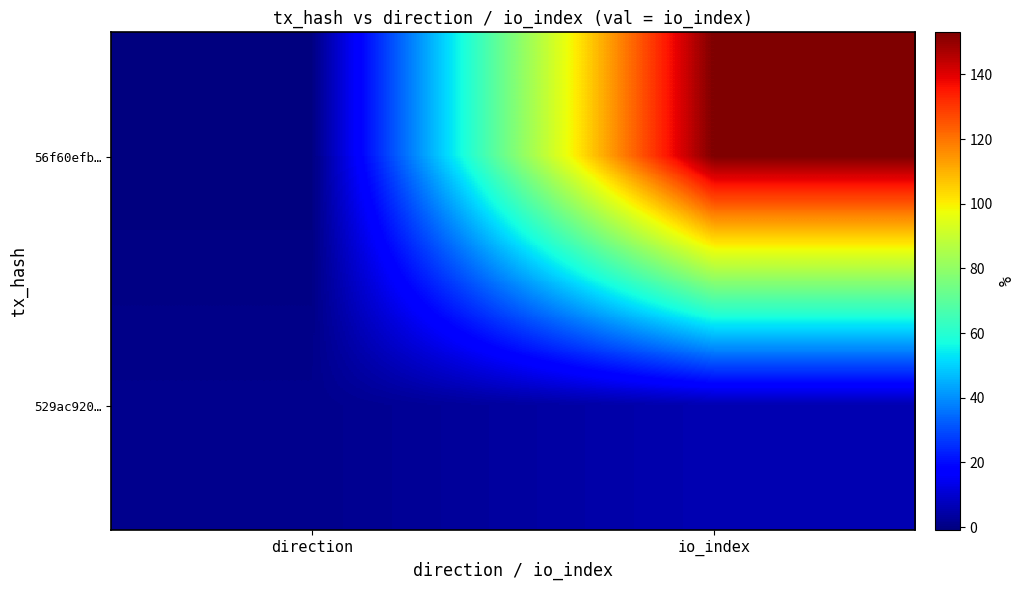

Which label corresponds to the smallest value in the chart?

direction